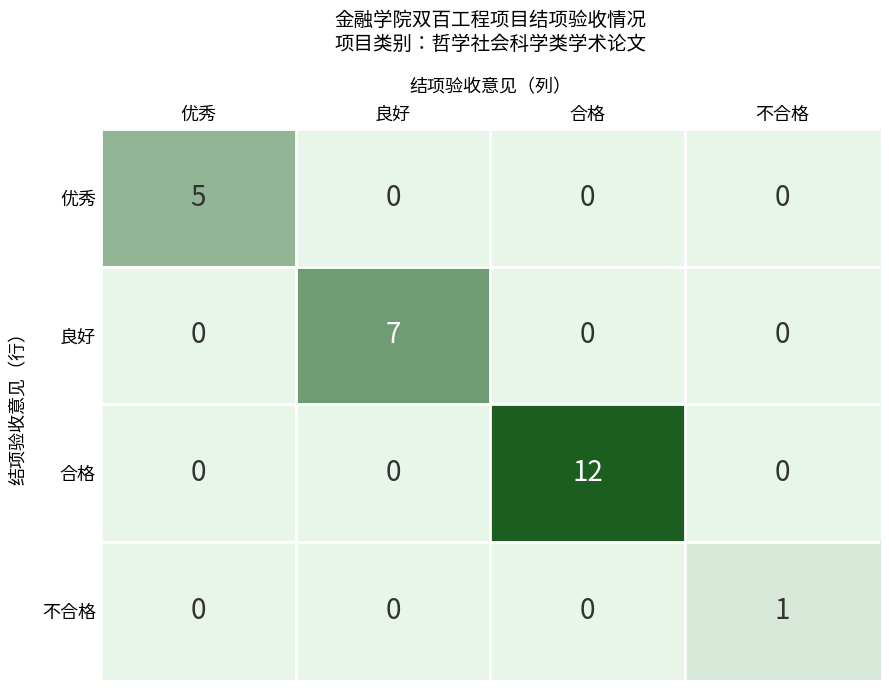

Count the number of categories in the chart.

4